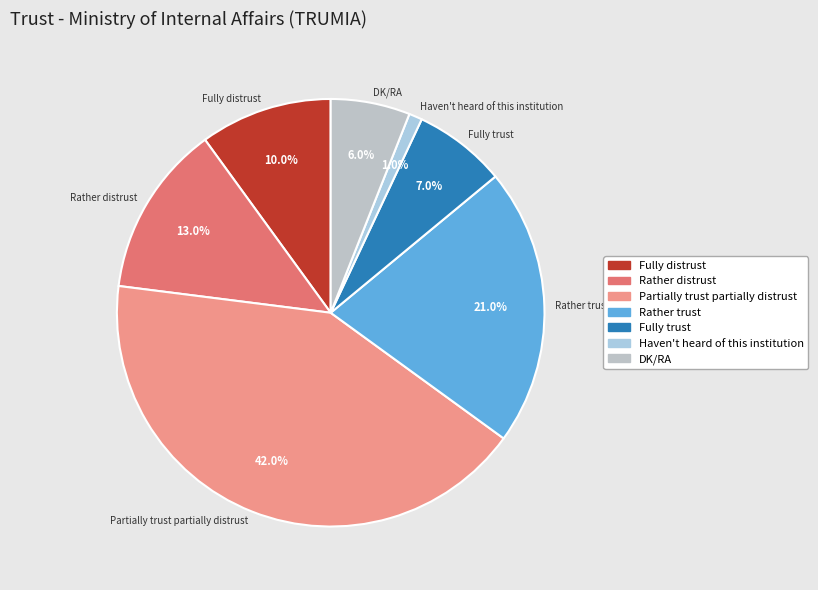

Is it true that Partially trust partially distrust is 42% of the pie?

True